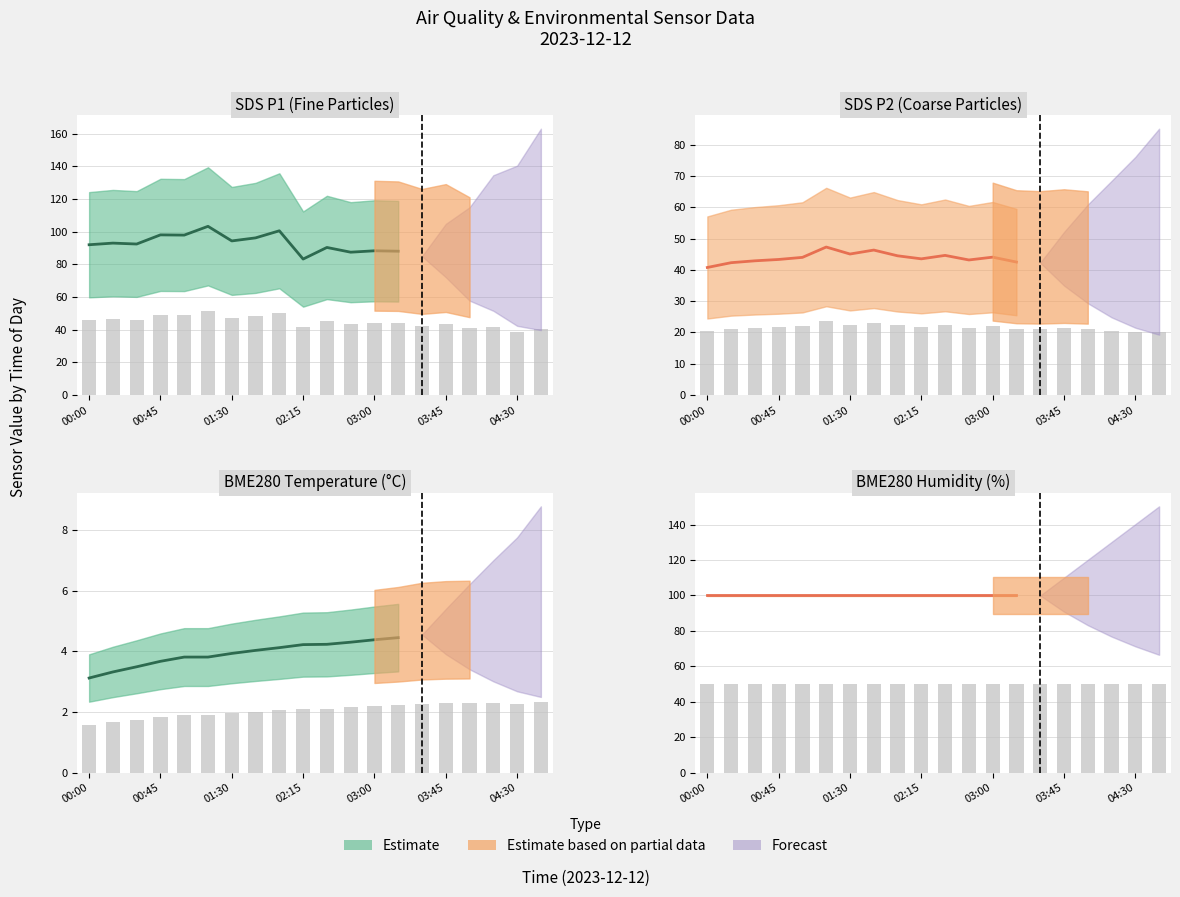

What position from the right is 02:15?

11